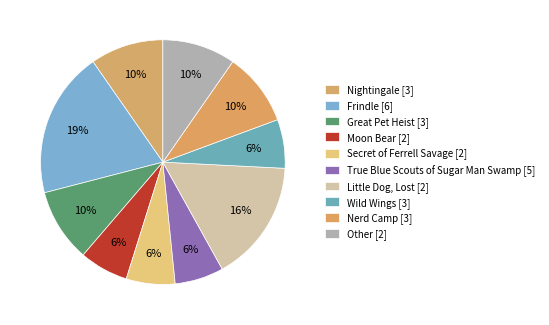

Does Nerd Camp account for over 50% of the chart?

No